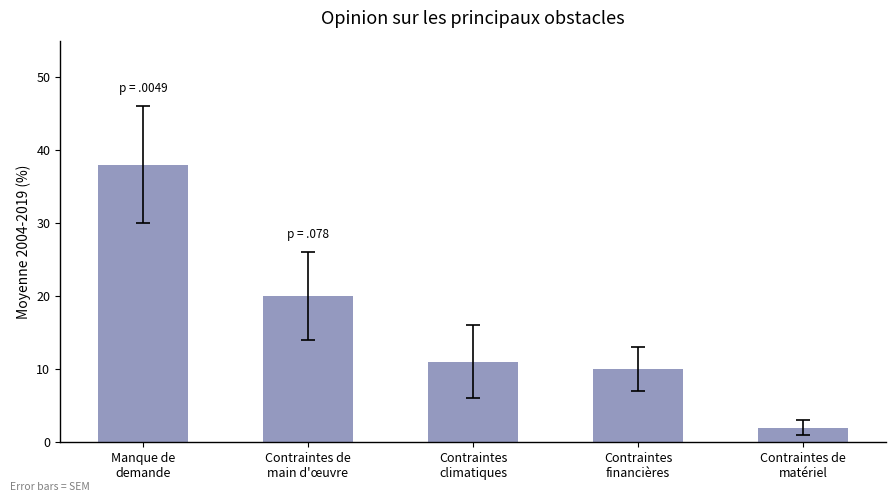

True or false: the data shows 19 at Contraintes
climatiques.

False